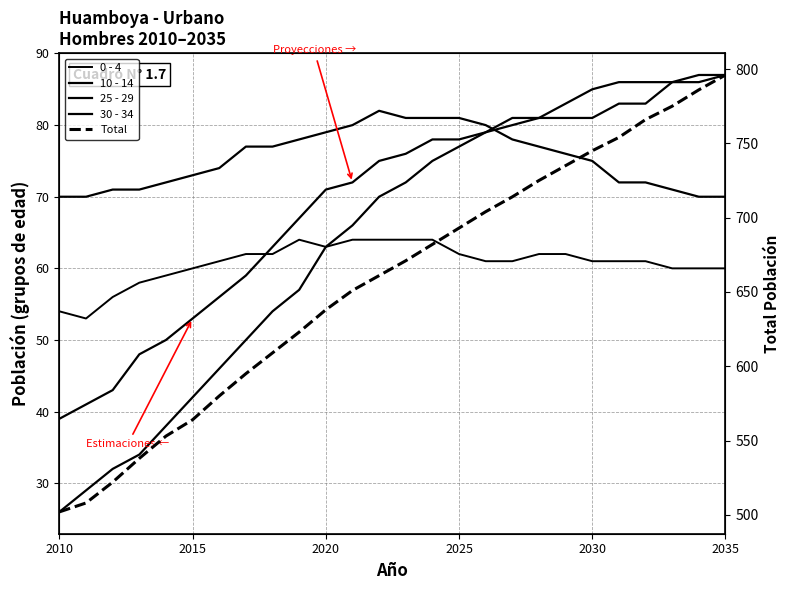

How many interior local peaks does the 10 - 14 series have?

1